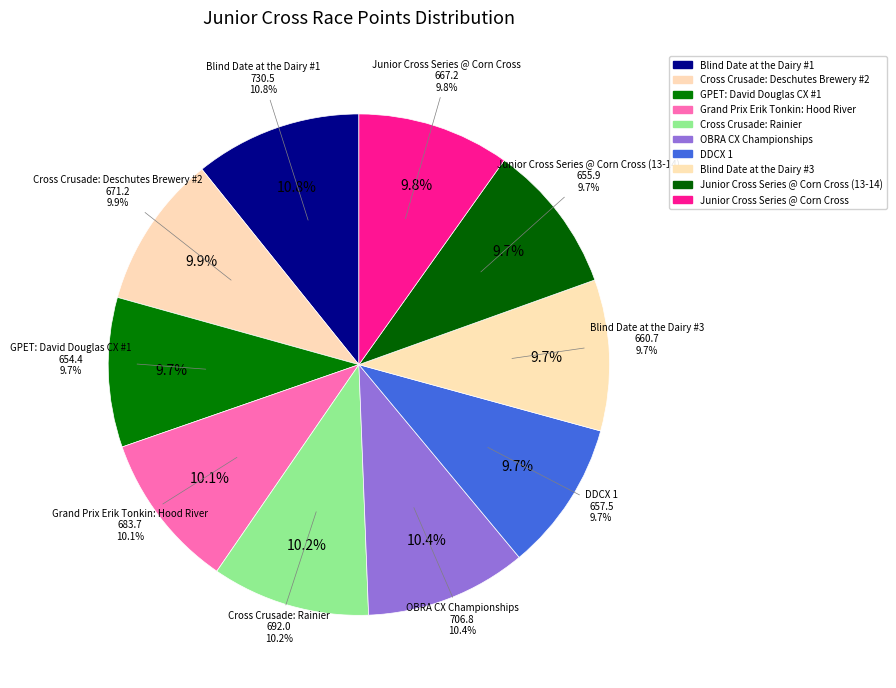

Does Blind Date at the Dairy #3 account for over 50% of the chart?

No